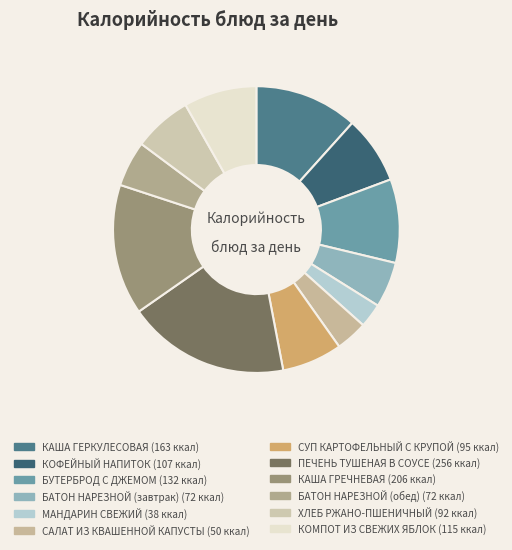

Approximately how many times larger is the value at КОМПОТ ИЗ СВЕЖИХ ЯБЛОК compared to БУТЕРБРОД С ДЖЕМОМ?

0.9